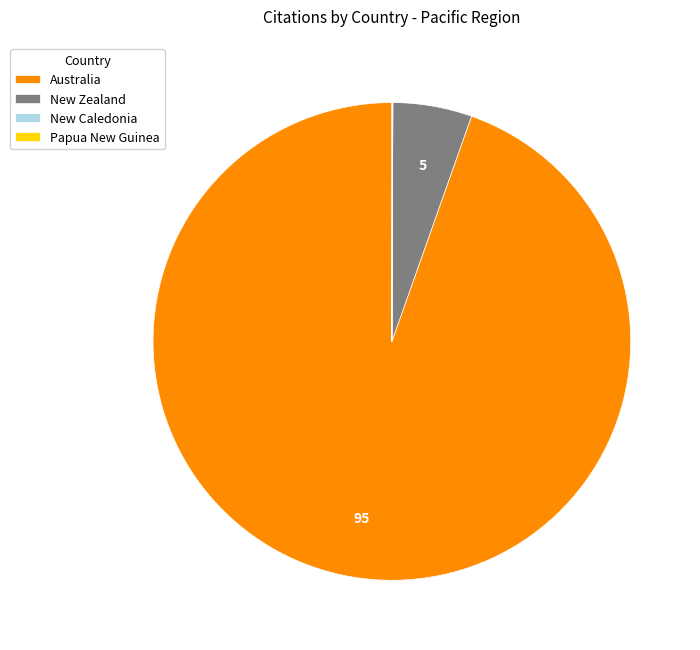

Which category has the biggest portion of the pie?

Australia